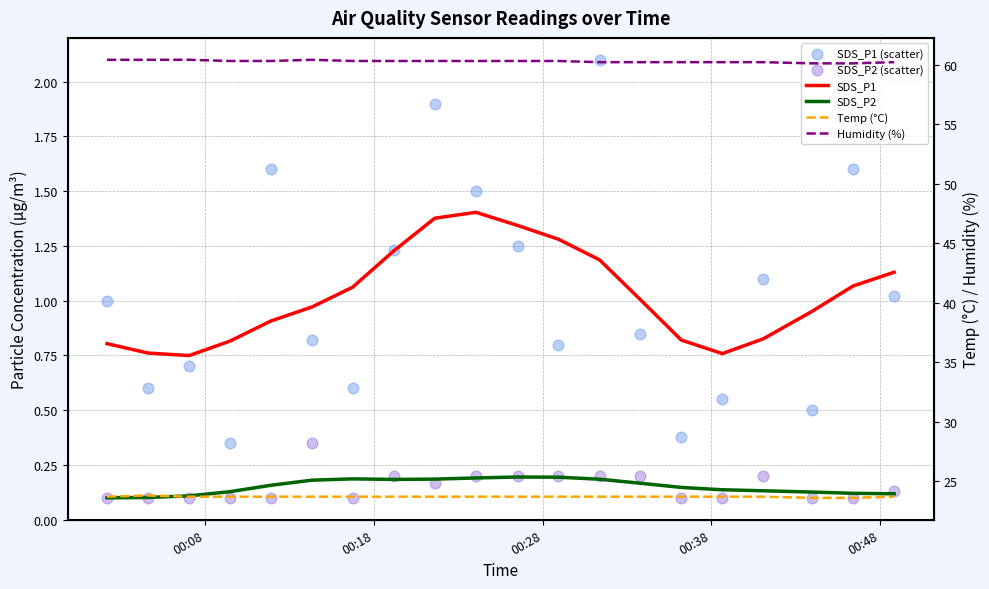

What are all the series names shown in the legend?

SDS_P1, SDS_P2, SDS_P1 (scatter), SDS_P2 (scatter), Temp (°C), Humidity (%)